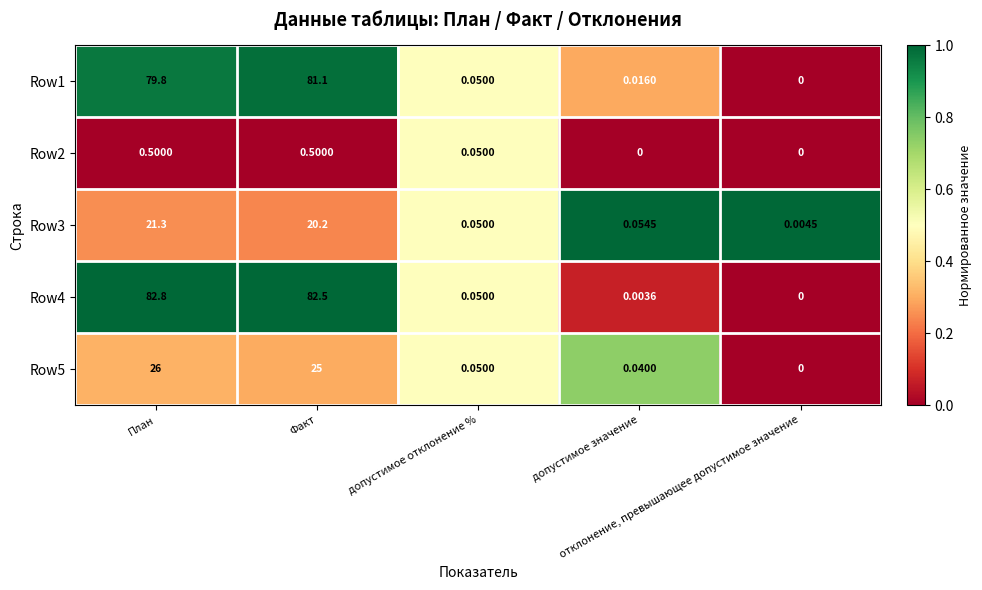

Which series changed the most between Факт and отклонение, превышающее допустимое значение?

Row4